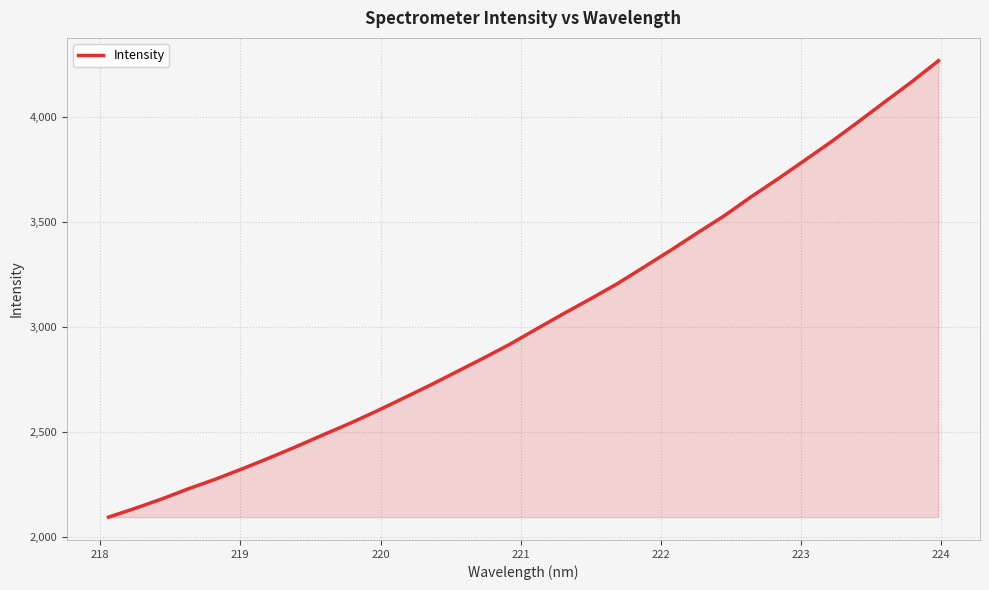

What is the greatest value displayed?

4268.5